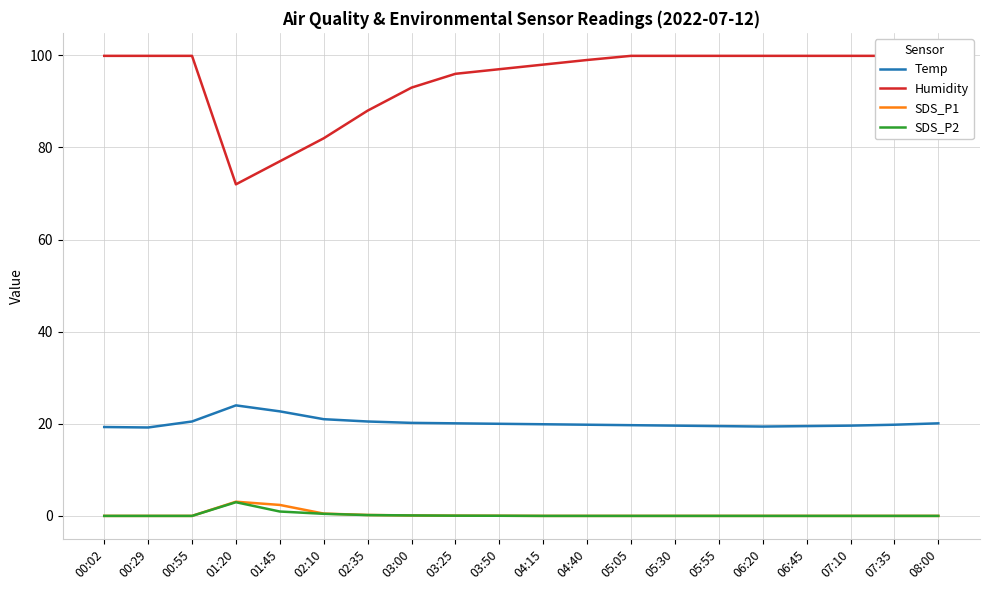

What position from the left is 03:00?

8